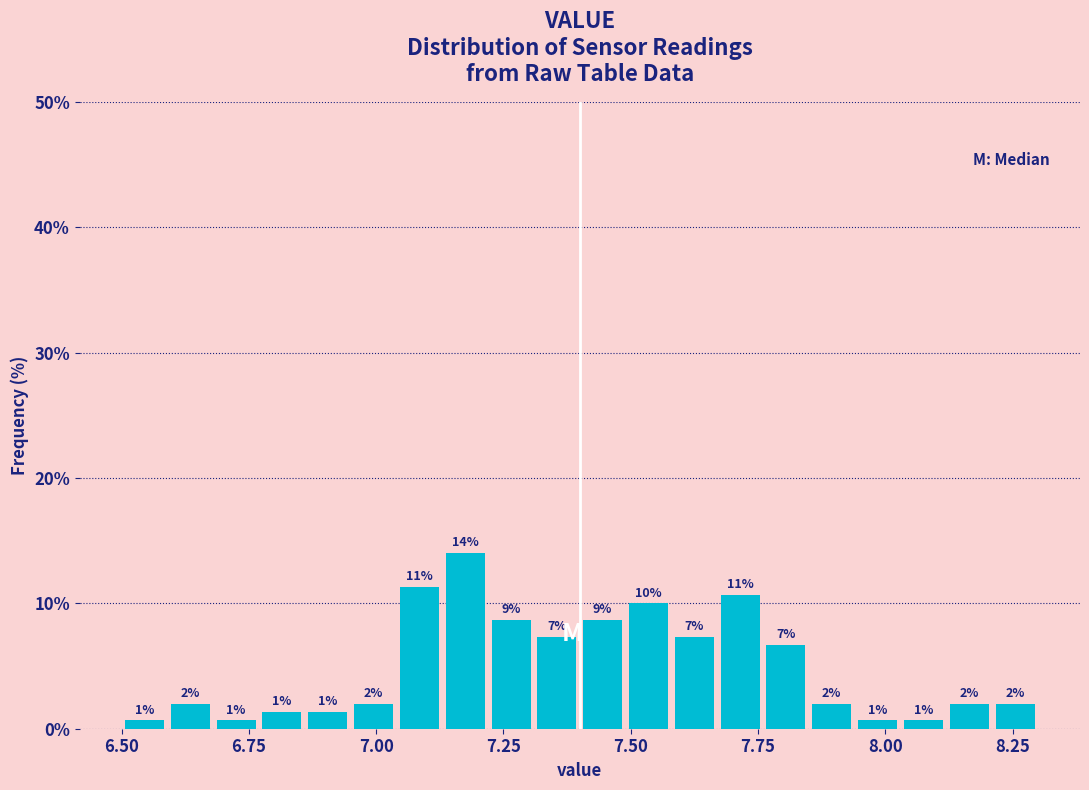

Read against the x-axis, roughly where is the centre of the tallest bar?

7.20